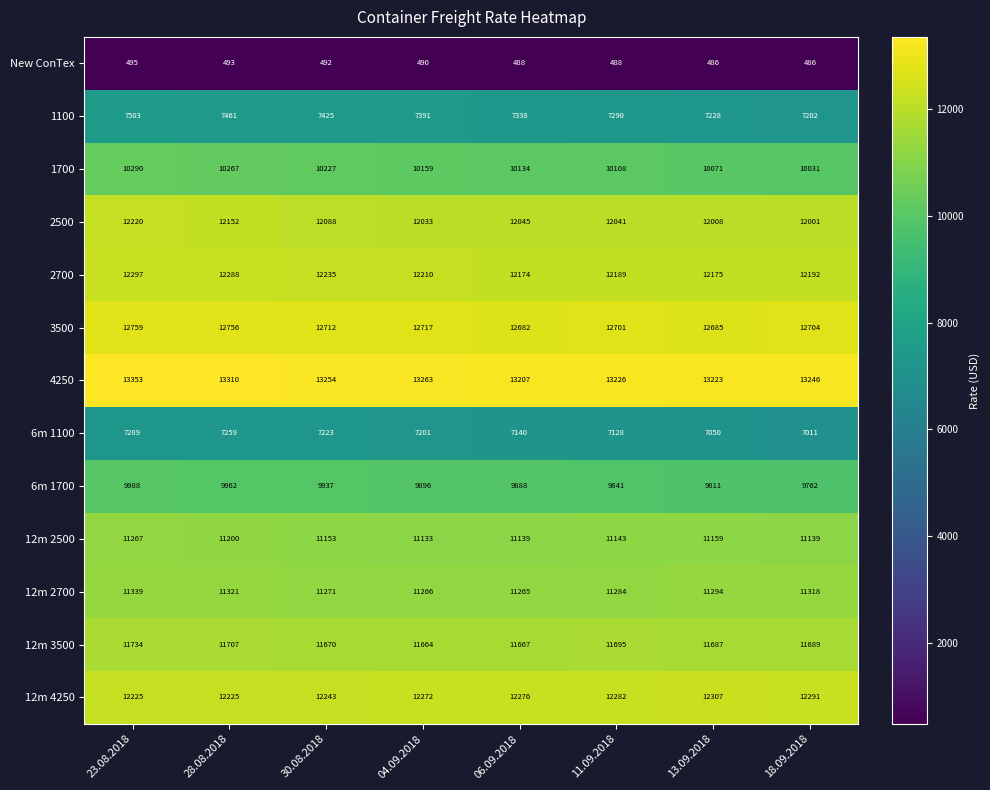

What is the greatest value displayed?

13353